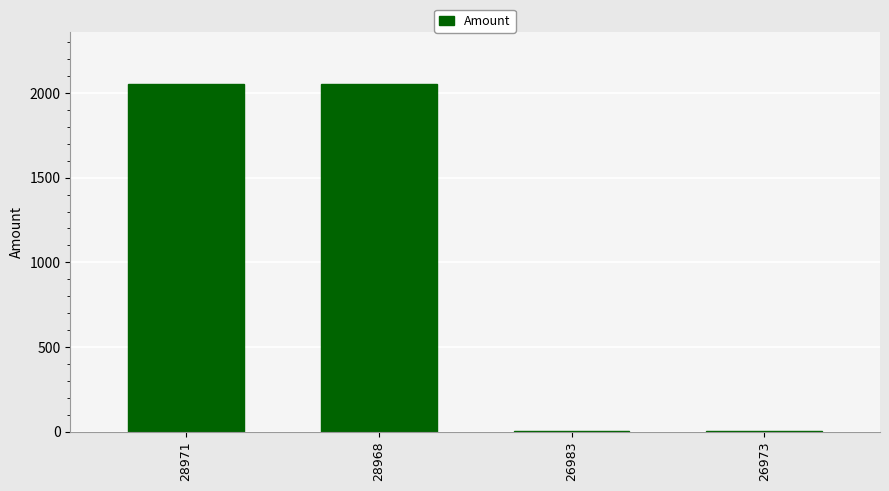

What is the sum of the values at 28968 and 26983?

2054.8